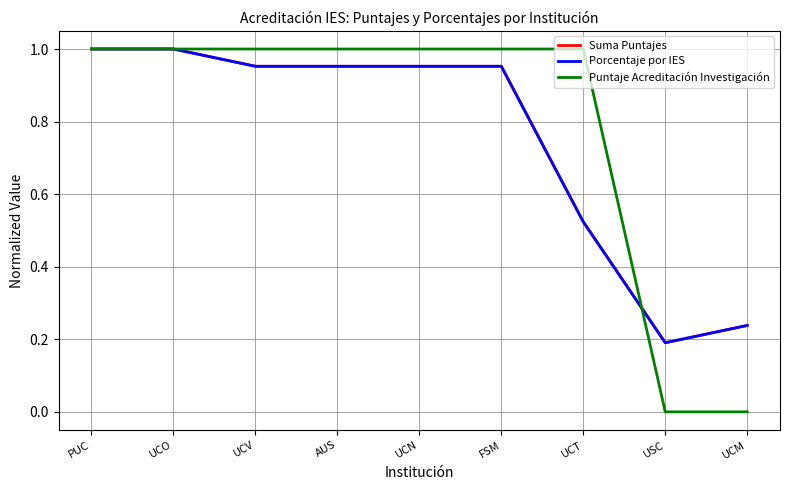

Which series has the widest spread of values?

Puntaje Acreditación Investigación